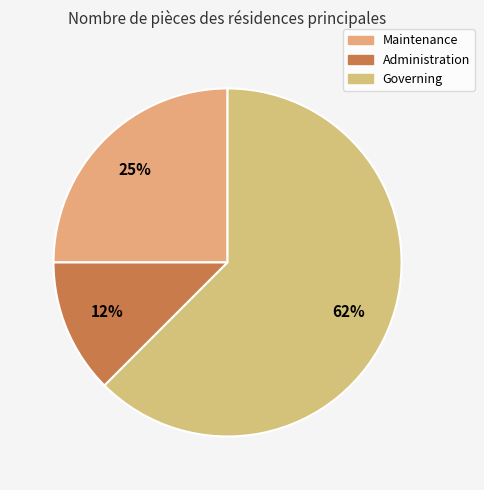

Is the sum of Maintenance and Governing greater than half?

Yes